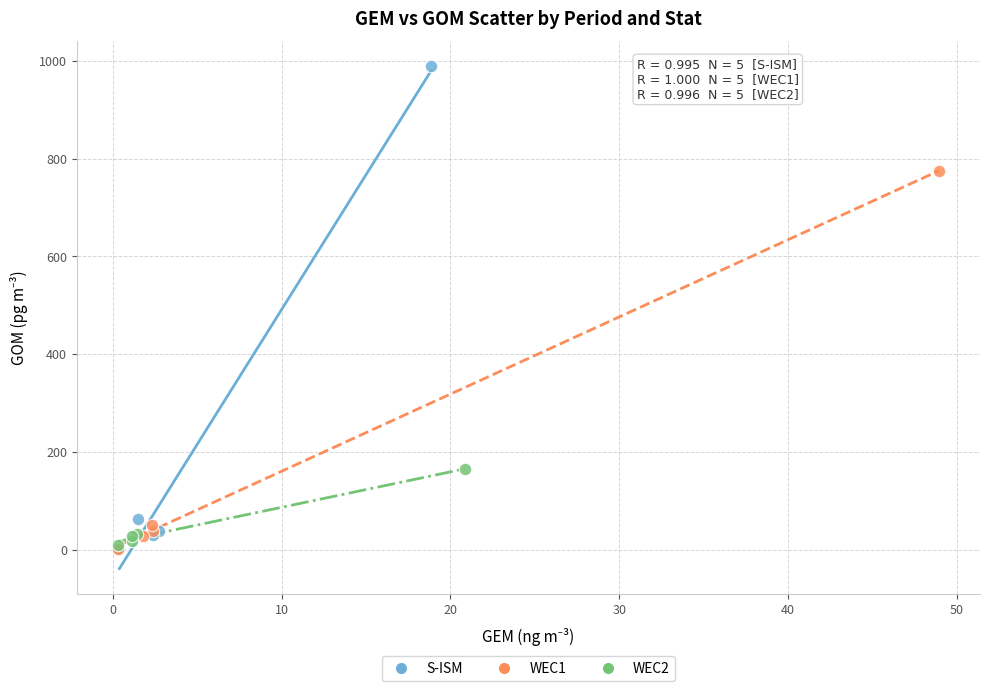

Which series has the largest Y range (max minus min)?

S-ISM